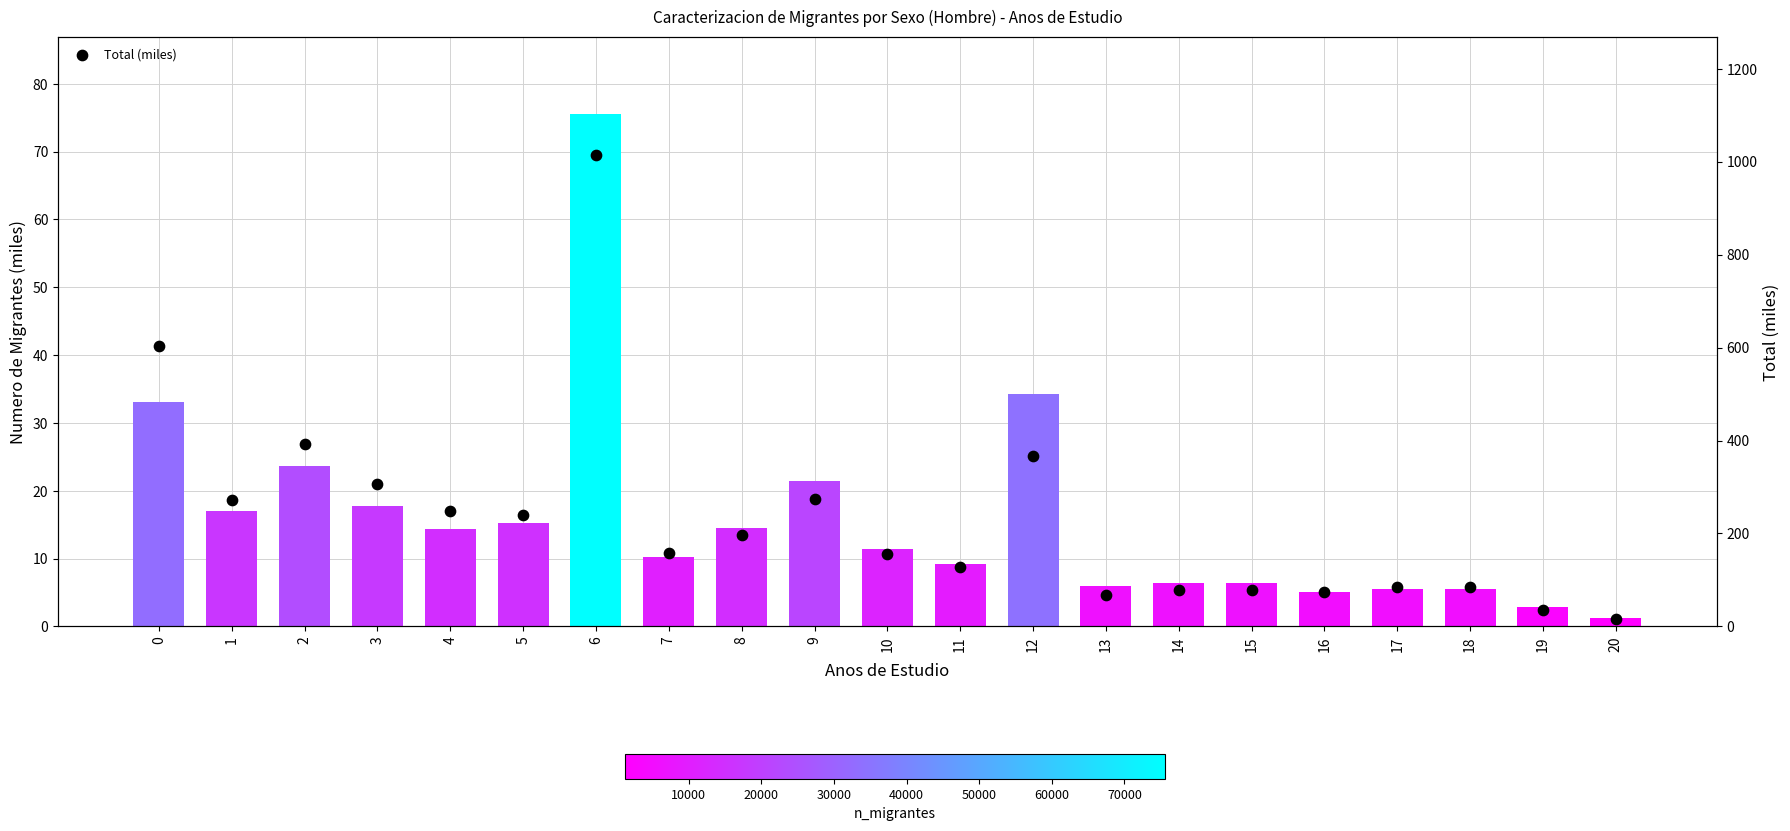

What is the change in value from 16 to 20?

-58.0